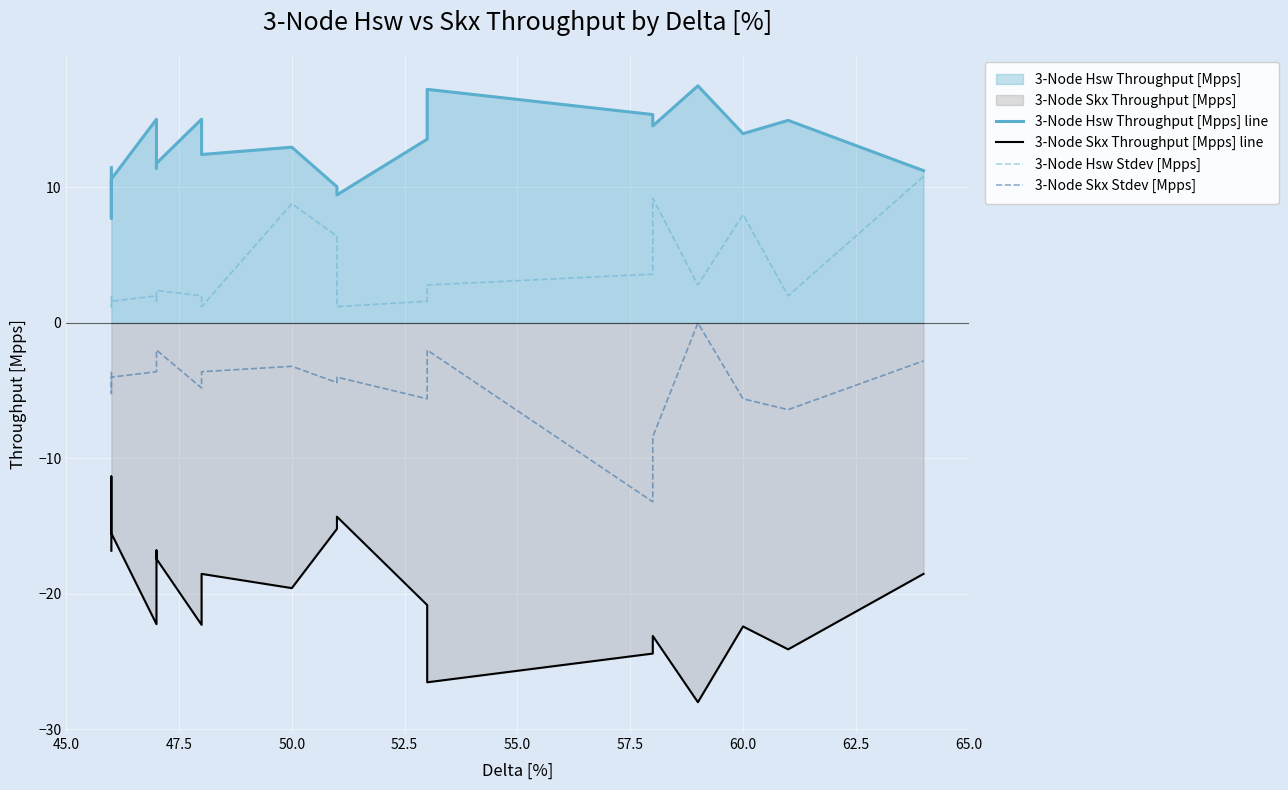

How many data points in 3-Node Skx Stdev [Mpps] are above -4?

9